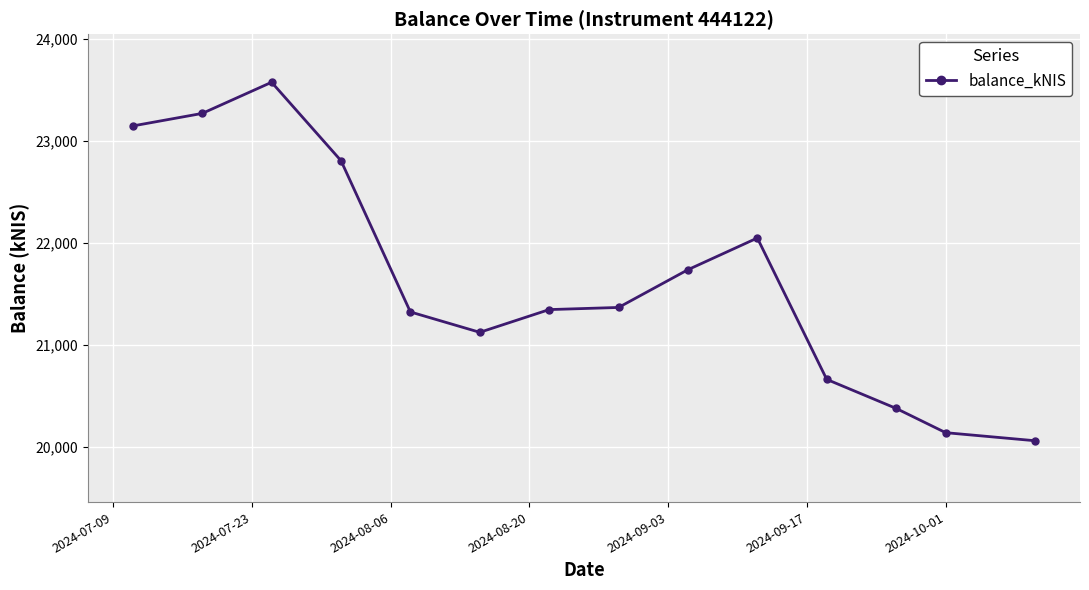

Count the number of categories in the chart.

14